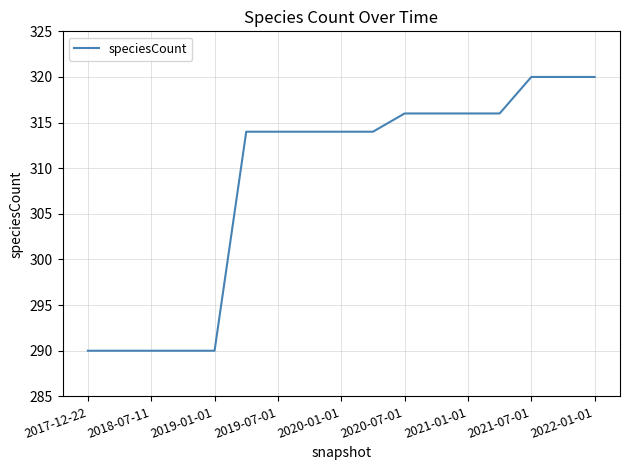

What is the difference between the maximum and minimum values?

30